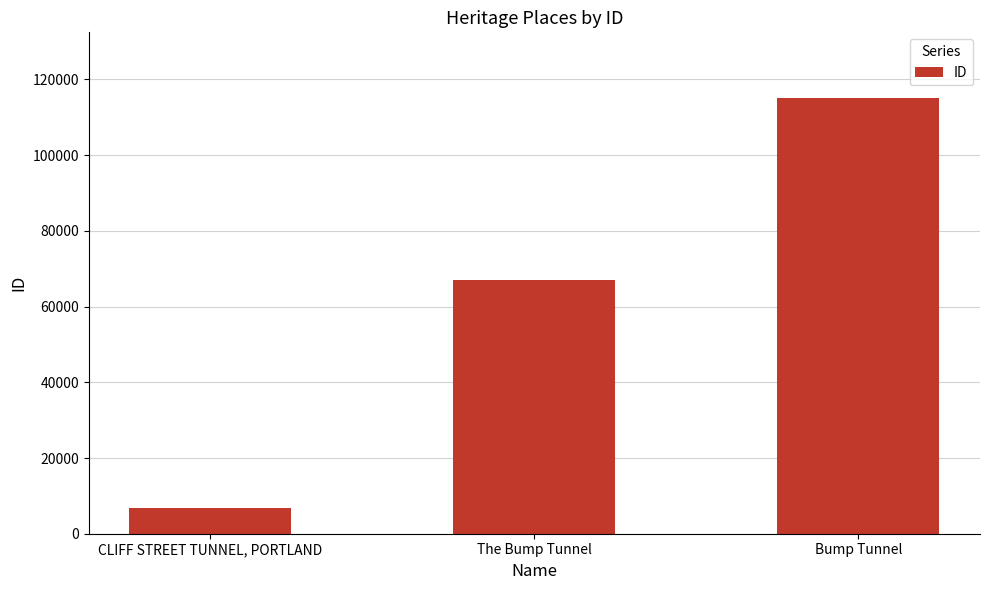

Reading right to left, transcribe all the data shown in this chart.

Bump Tunnel=115178	The Bump Tunnel=66913	CLIFF STREET TUNNEL, PORTLAND=6696